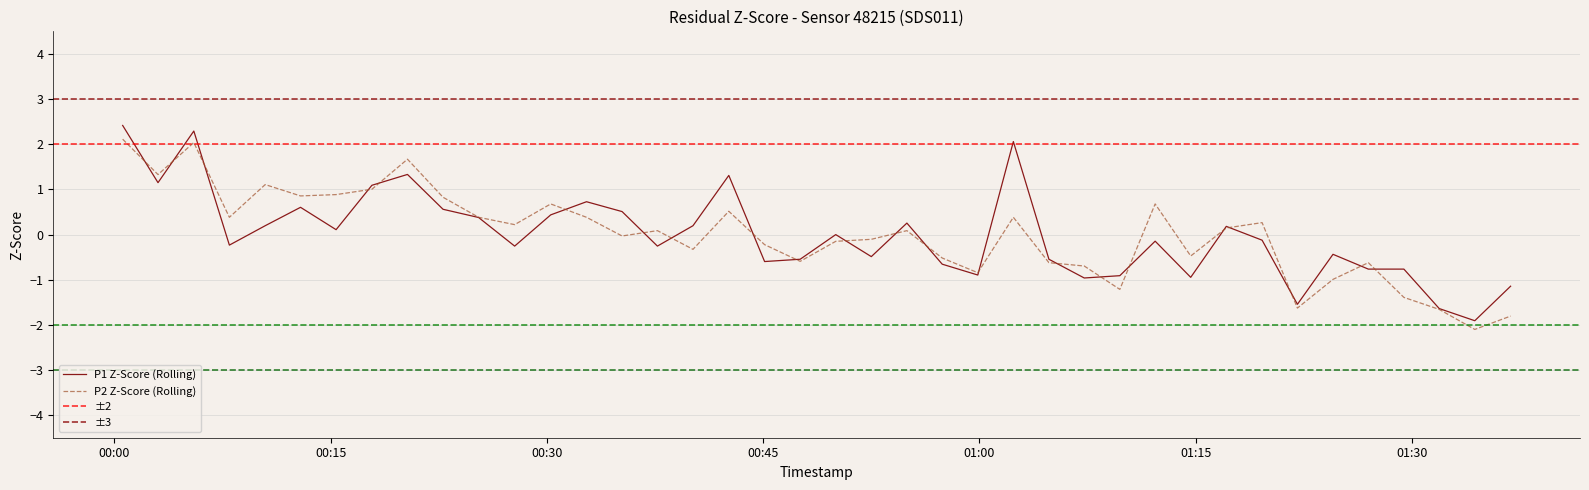

What is the highest value of the P2 series?

2.1